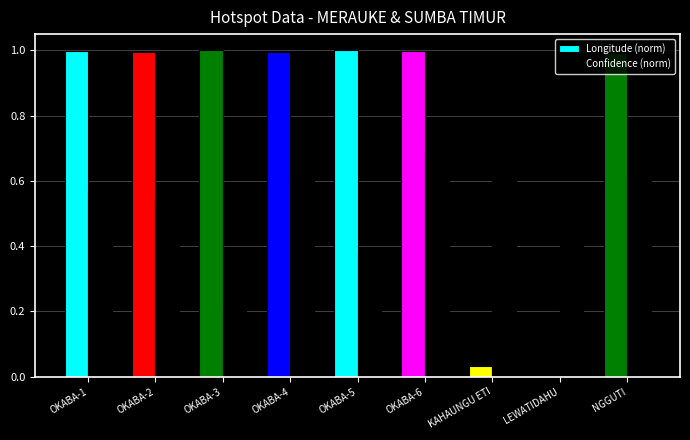

At which category is the sum across all series the highest?

OKABA-6